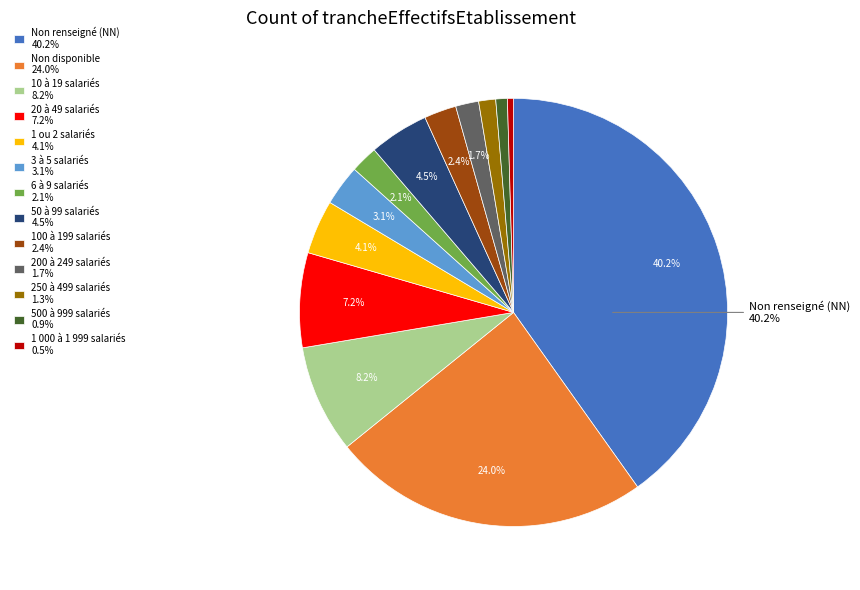

Is there any slice that represents more than half of the pie?

No